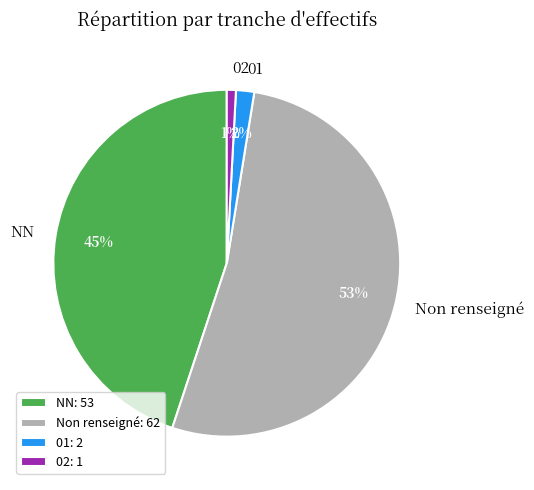

Combined, do NN and Non renseigné account for over 50%?

Yes